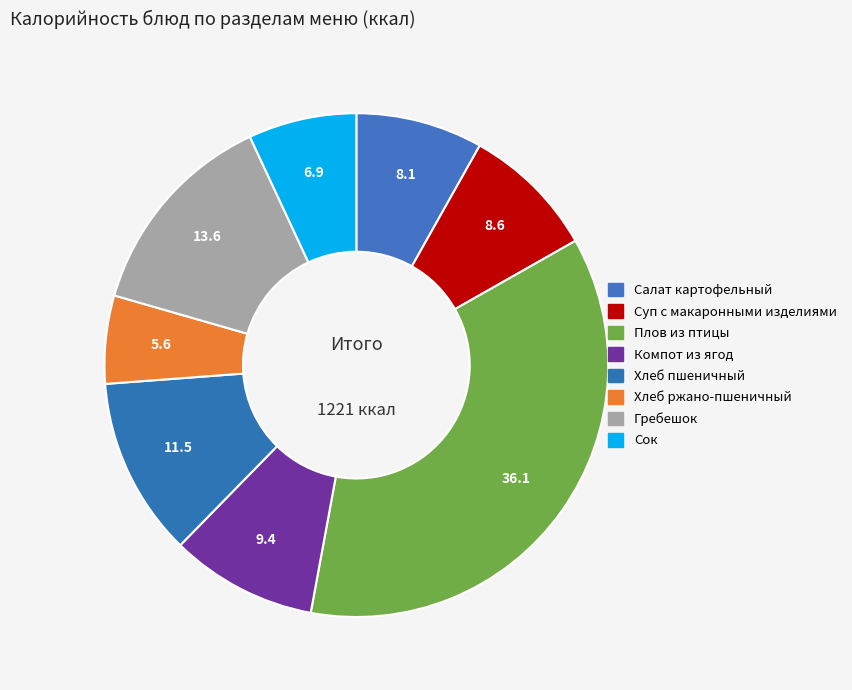

Rank the categories by value from lowest to highest.

Хлеб ржано-пшеничный, Сок, Салат картофельный, Суп с макаронными изделиями, Компот из ягод, Хлеб пшеничный, Гребешок, Плов из птицы